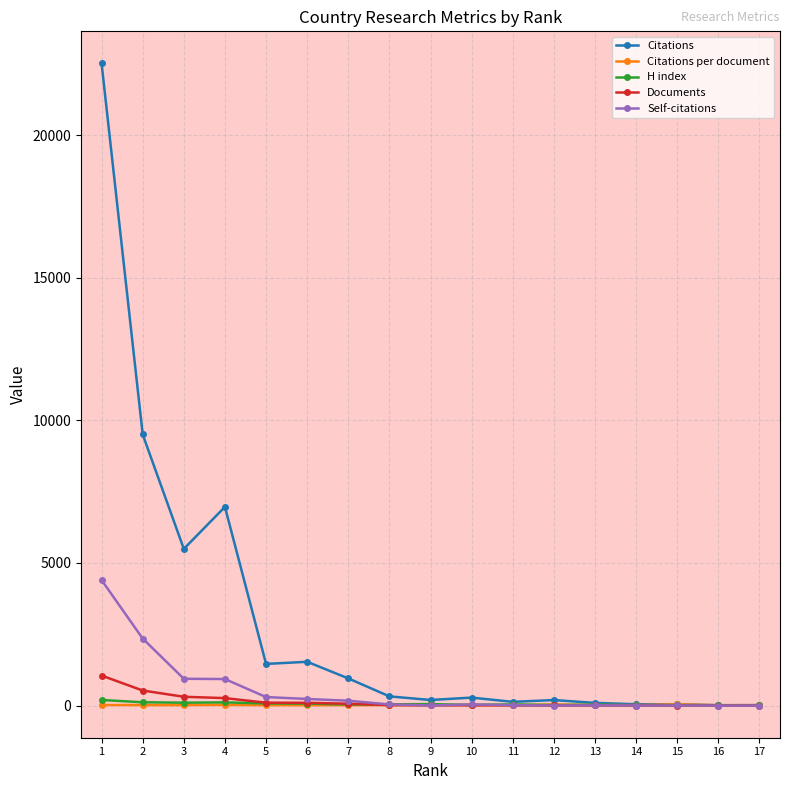

What is the highest value of the Self-citations series?

4401.0